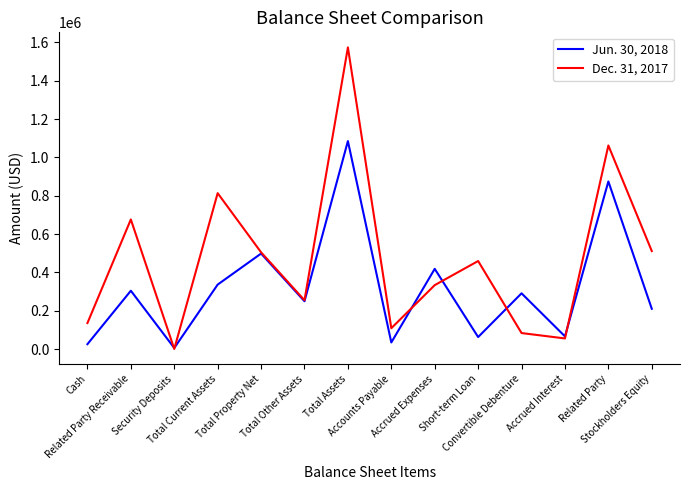

Which series has the largest total across all categories?

Dec. 31, 2017